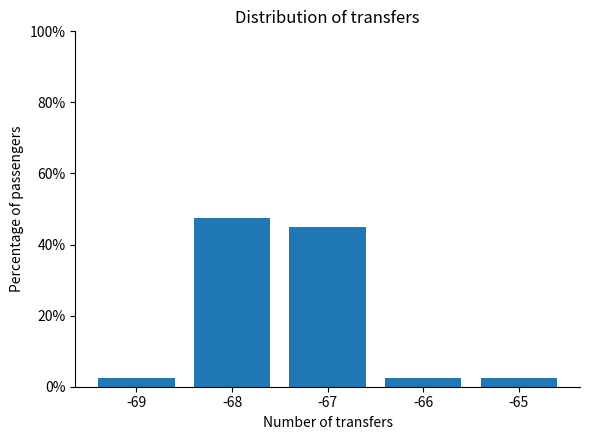

Where is the data nearest to the value 25?

-67